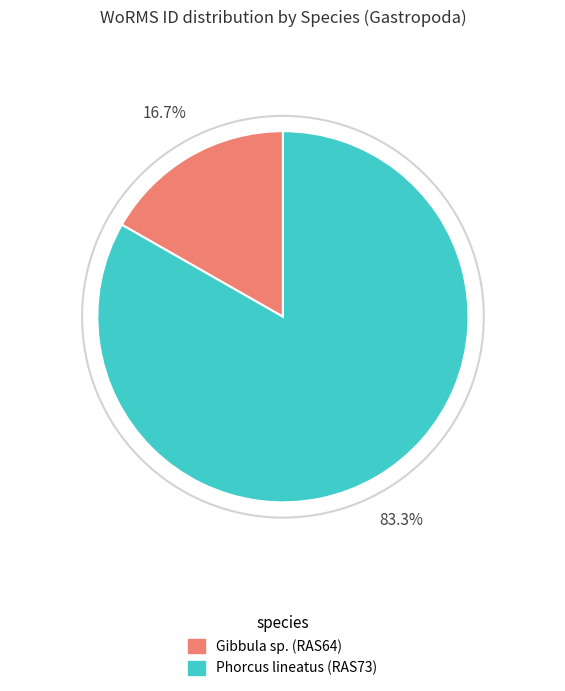

Which category has the smallest portion of the pie?

Gibbula sp. (RAS64)